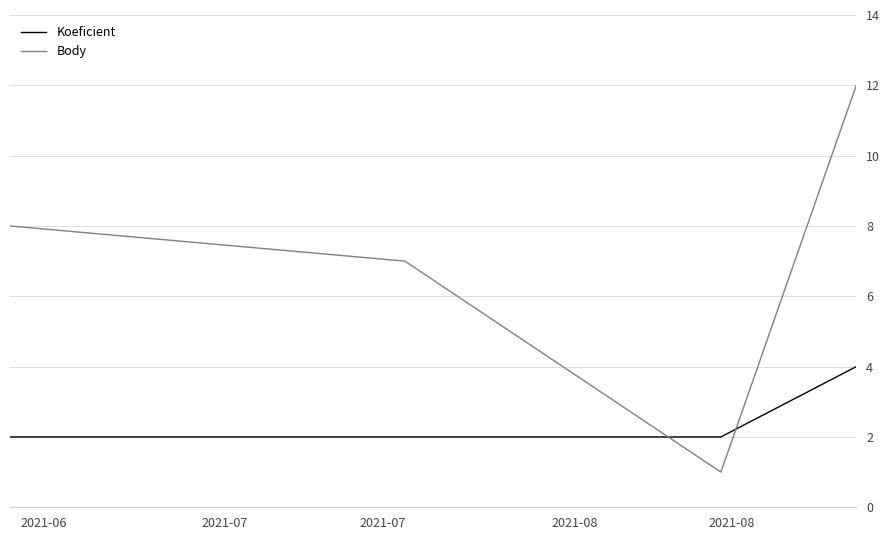

Rank the series by their average value, from lowest to highest.

Koeficient, Body